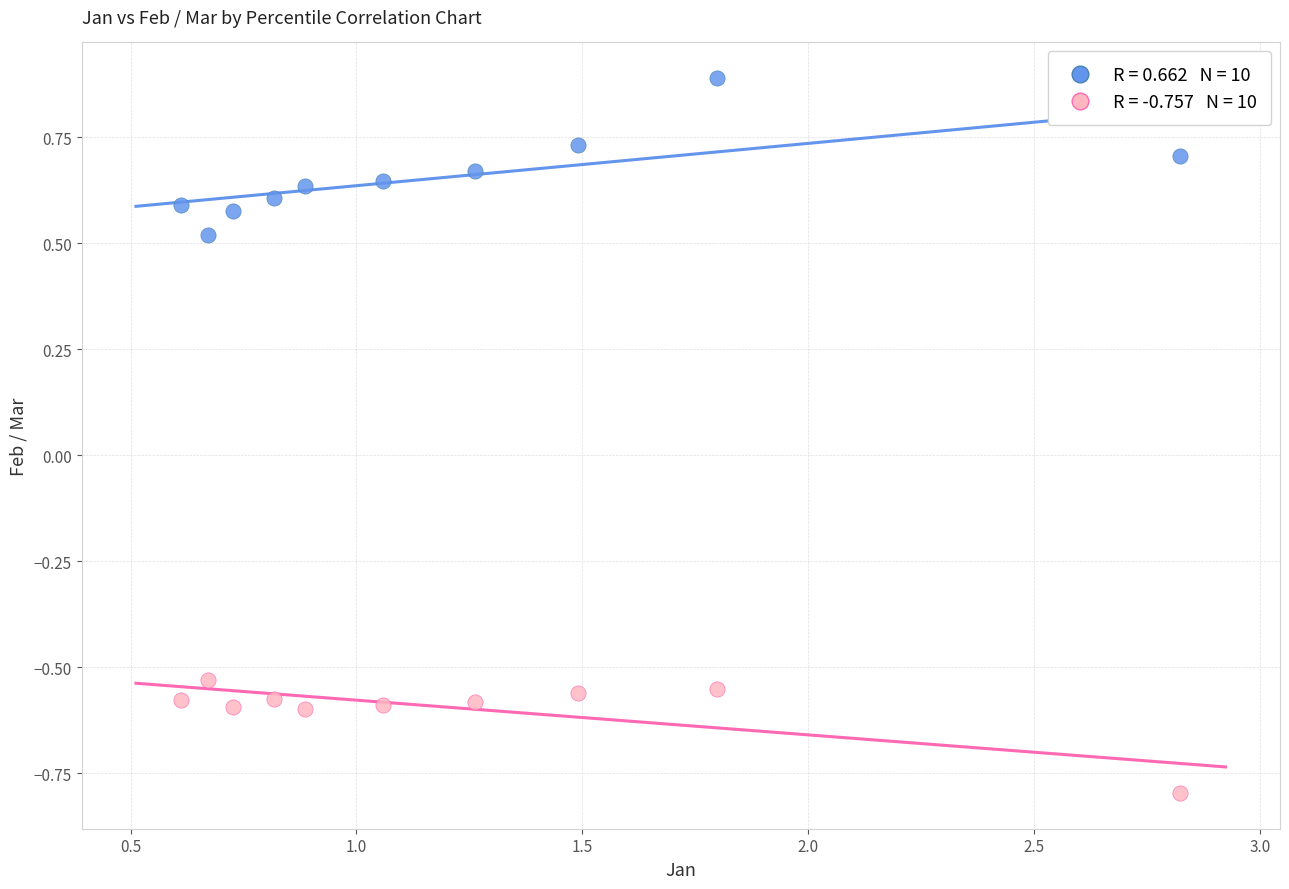

Across all data points, what is the range of X values (max minus min)?

2.2